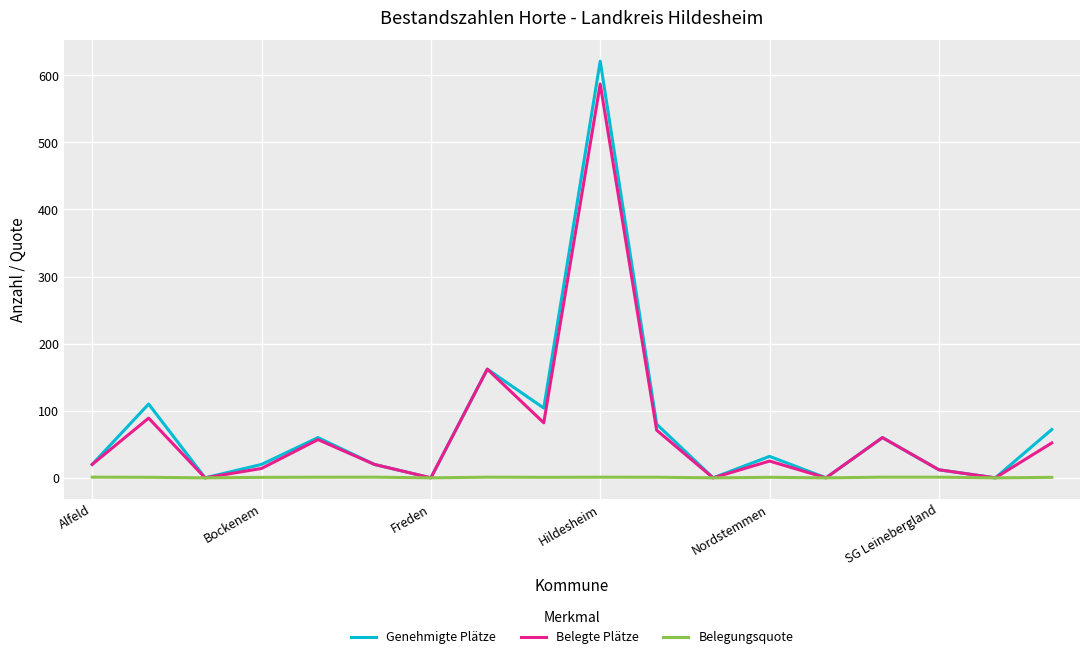

Which series has the largest range (max minus min)?

Genehmigte Plätze